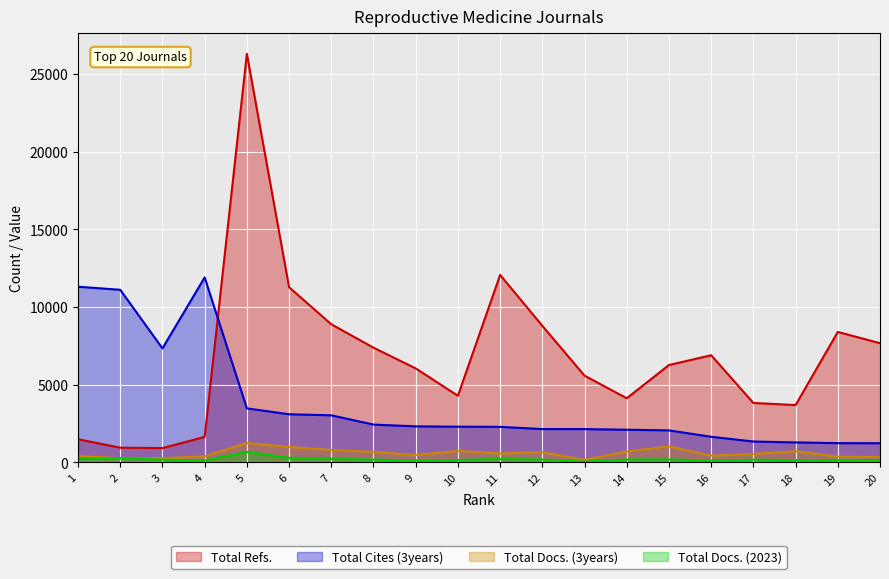

Reading left to right, what are all the values shown in this chart?

Total Refs.: 1486	939	916	1634	26318	11279	8893	7384	6049	4285	12072	8792	5581	4125	6266	6898	3822	3687	8398	7673
Total Cites (3years): 11312	11114	7338	11912	3474	3094	3026	2430	2314	2293	2284	2139	2138	2097	2055	1644	1338	1280	1234	1229
Total Docs. (3years): 418	255	262	387	1243	986	790	674	476	731	570	654	151	698	1021	432	538	716	364	339
Total Docs. (2023): 243	257	170	116	668	289	223	174	120	149	218	175	39	179	186	110	168	137	153	141